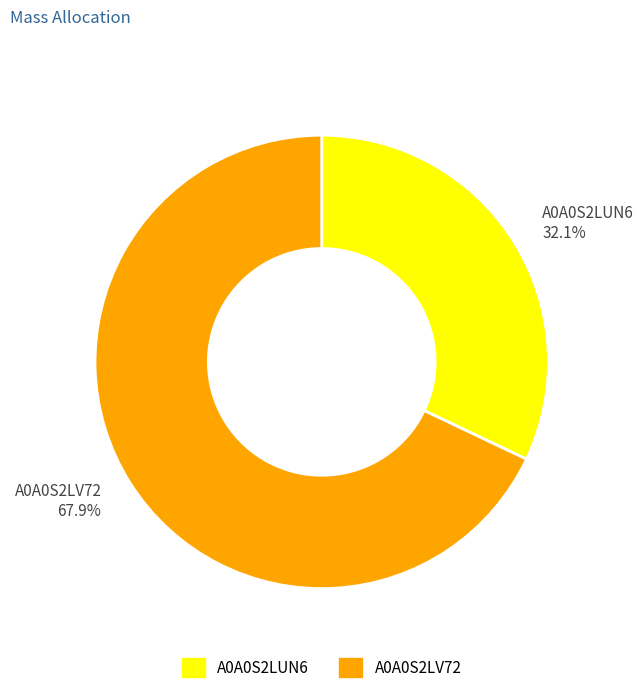

Does A0A0S2LV72 represent more than half of the total?

Yes